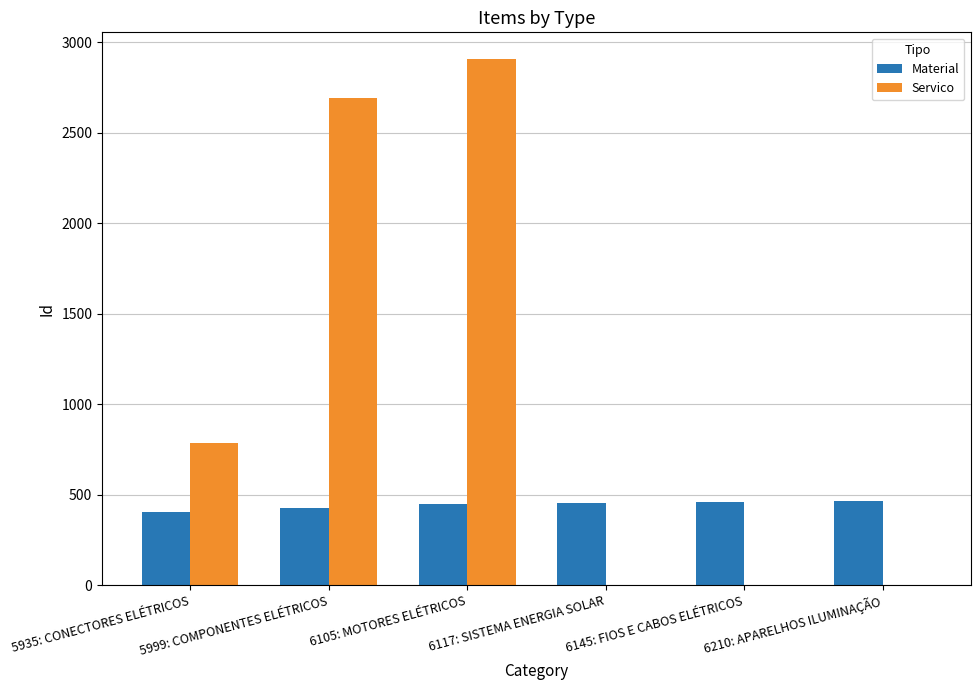

What is the sum of all Servico values?

6388